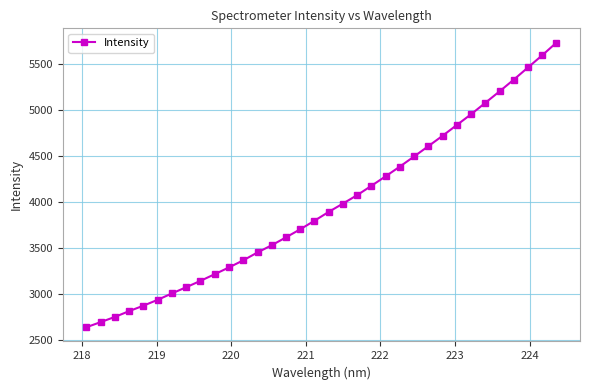

What is the minimum value shown in the chart?

2636.5